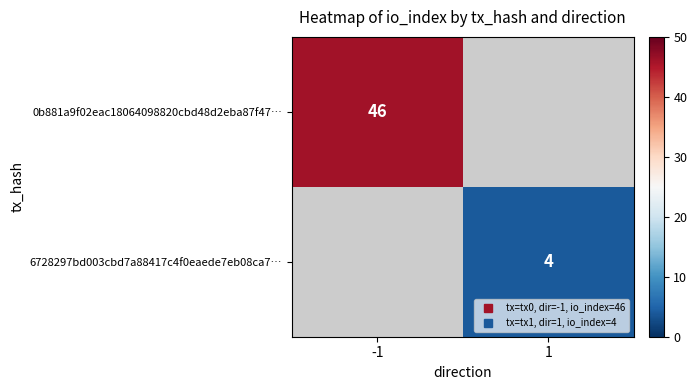

Is the value of 0b881a9f02eac18064098820cbd48d2eba87f47… at -1 greater than the value of 6728297bd003cbd7a88417c4f0eaede7eb08ca7… at -1?

No